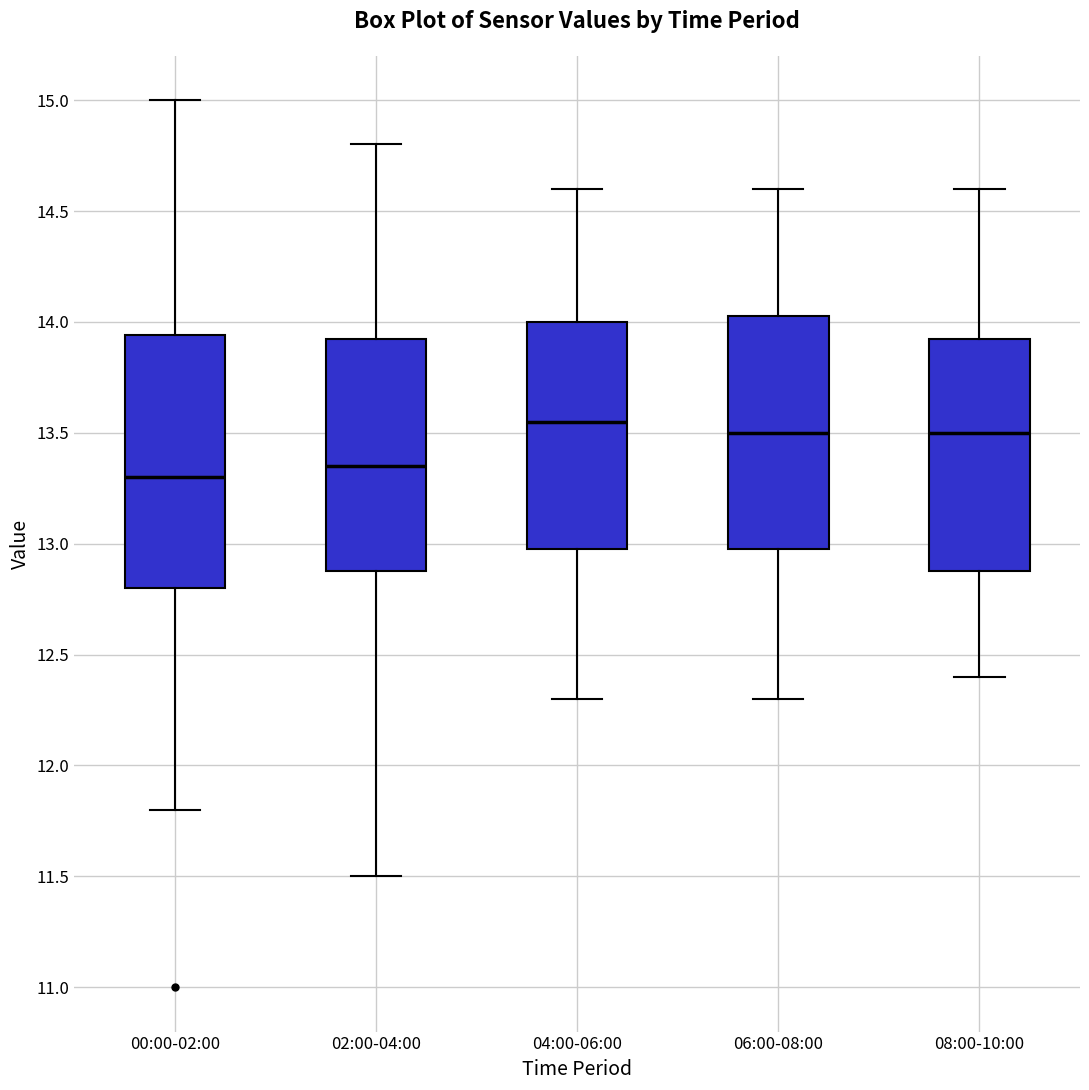

Reading left to right, transcribe this box plot: for each box, give where its median line is, the range the box spans, and where its two whiskers end, as read against the y-axis. The values are not printed on the chart, so give them approximately, as read against the axis.

00:00-02:00: median 13.30, box 12.80 to 13.95, whiskers 11.80 to 15.00
02:00-04:00: median 13.35, box 12.90 to 13.95, whiskers 11.50 to 14.80
04:00-06:00: median 13.55, box 13.00 to 14.00, whiskers 12.30 to 14.60
06:00-08:00: median 13.50, box 13.00 to 14.05, whiskers 12.30 to 14.60
08:00-10:00: median 13.50, box 12.90 to 13.95, whiskers 12.40 to 14.60